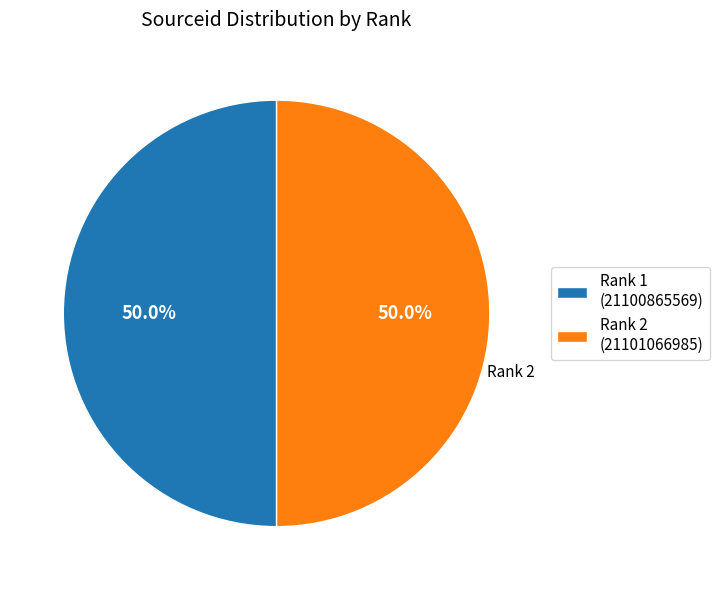

Approximately how many times larger is the value at Rank 1 compared to Rank 2?

1.0